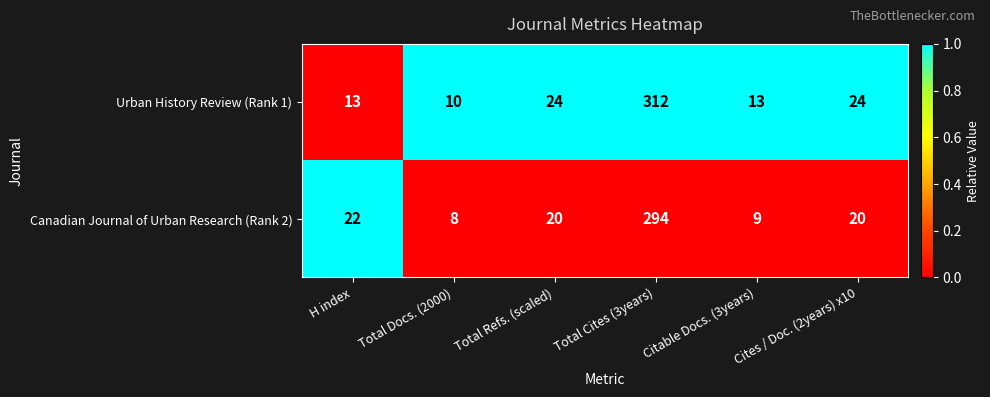

List the series in order of their overall mean, highest first.

Urban History Review (Rank 1), Canadian Journal of Urban Research (Rank 2)